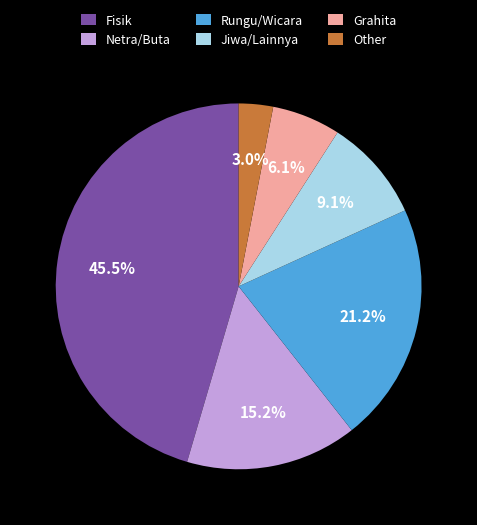

Does Fisik account for over 50% of the chart?

No